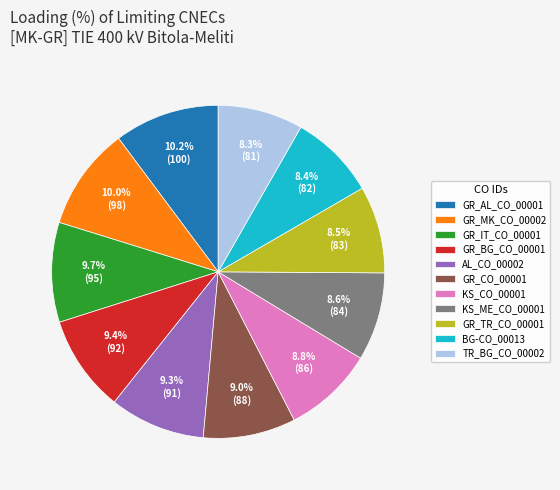

How many slices are in this pie chart?

11